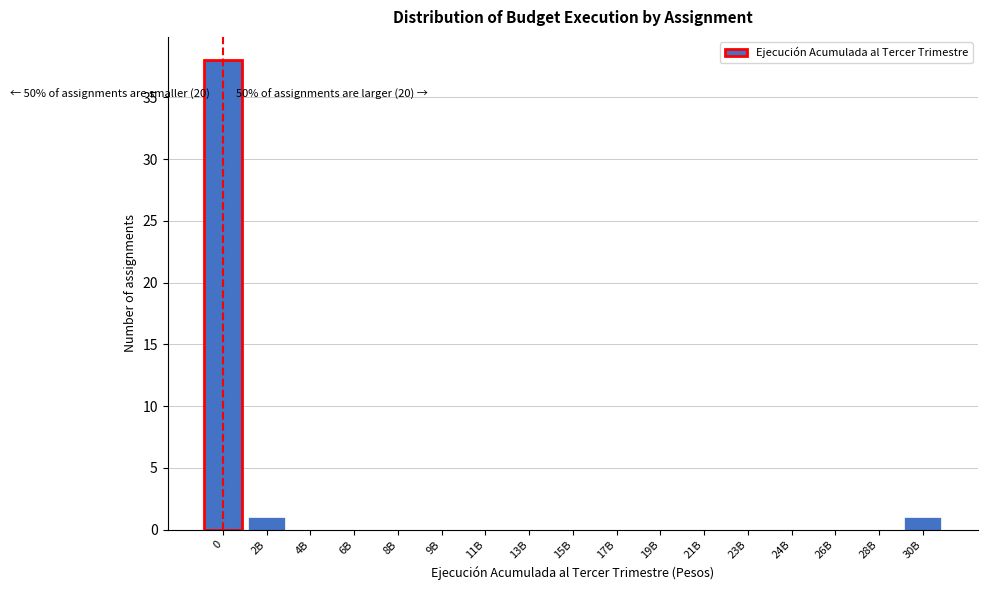

Reading left to right, transcribe all the data shown in this chart.

0=38	2B=1	4B=0	6B=0	8B=0	9B=0	11B=0	13B=0	15B=0	17B=0	19B=0	21B=0	23B=0	24B=0	26B=0	28B=0	30B=1